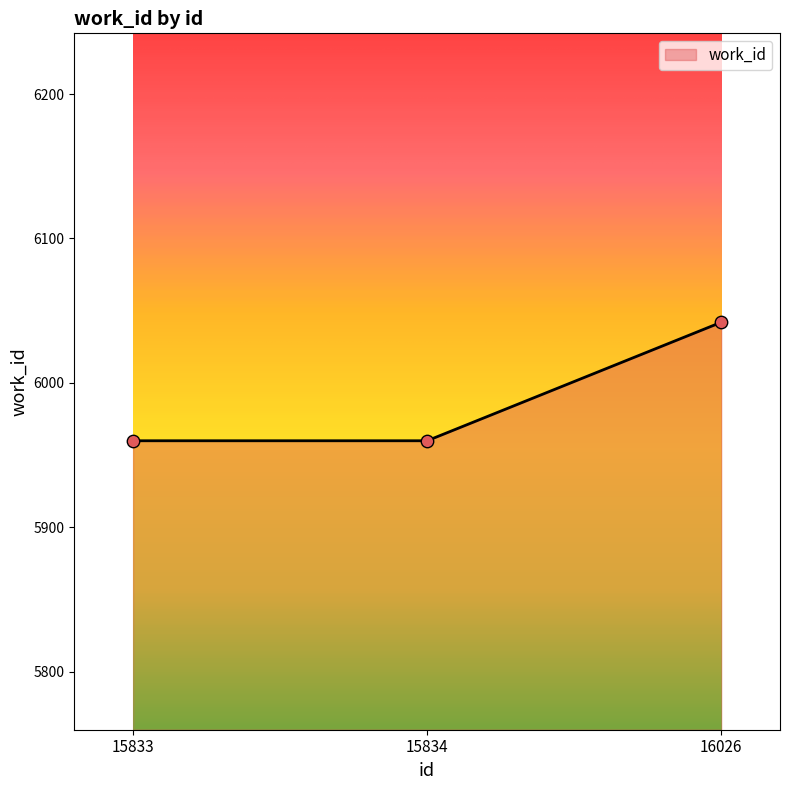

What is the change in value from 15833 to 16026?

+82